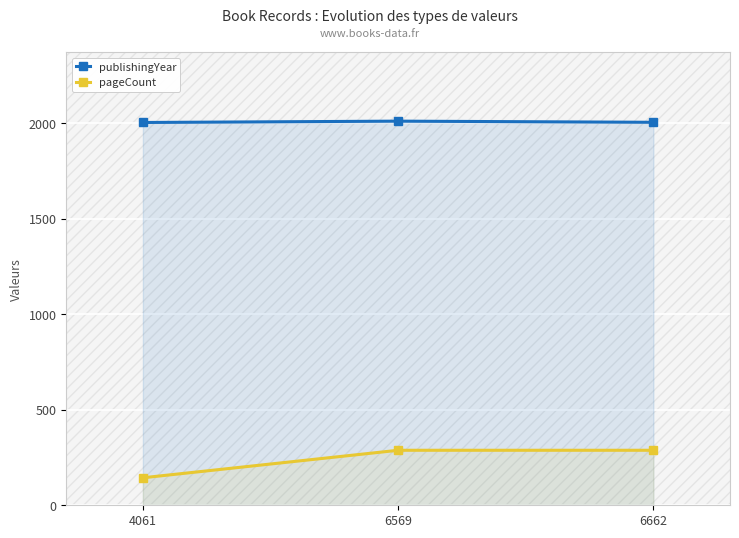

At which category is the sum across all series the highest?

6569